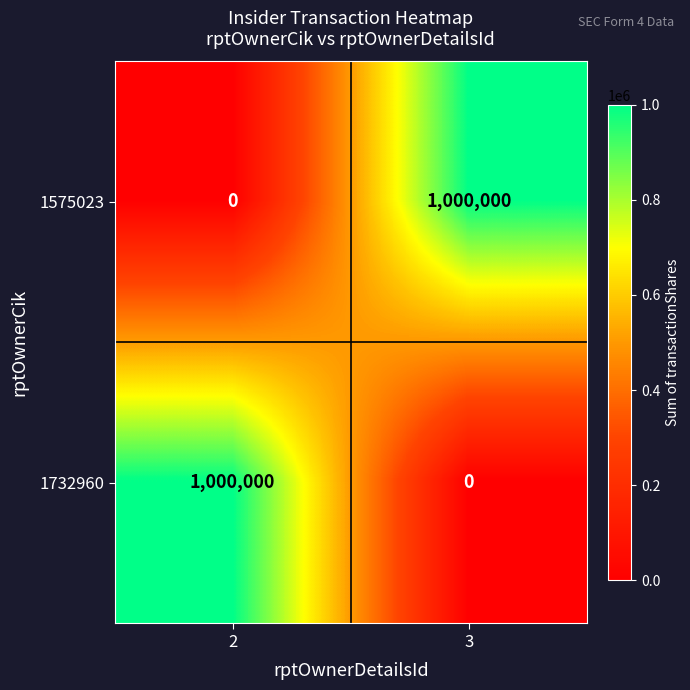

What is the approximate value of 1732960 at 2?

1000000